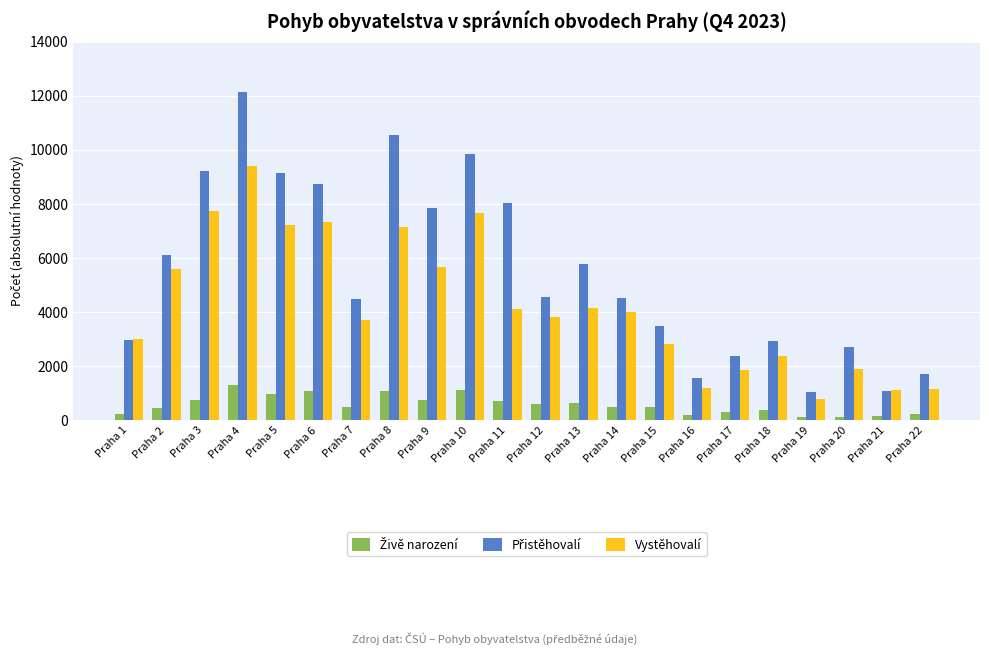

How many groups of bars are there?

22